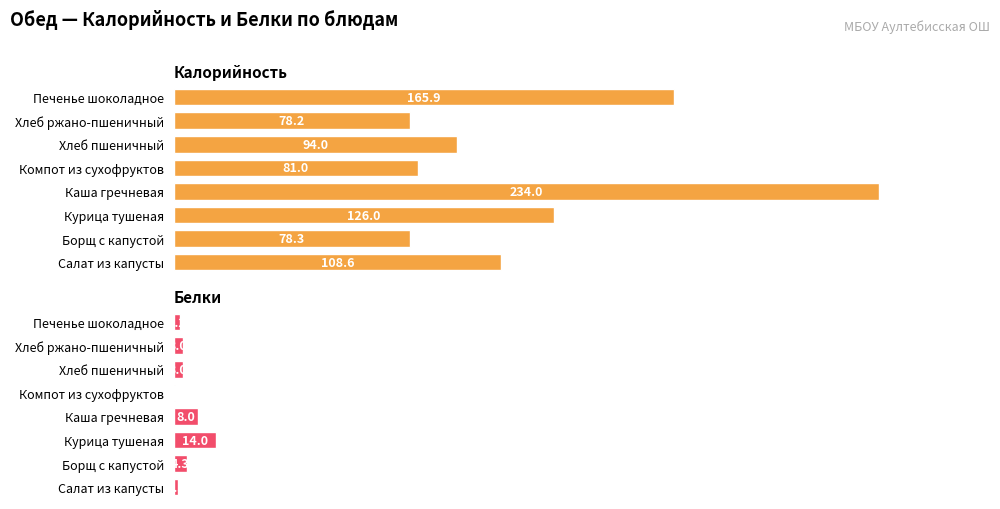

Rank the series at Печенье шоколадное from lowest to highest value.

Белки, Калорийность